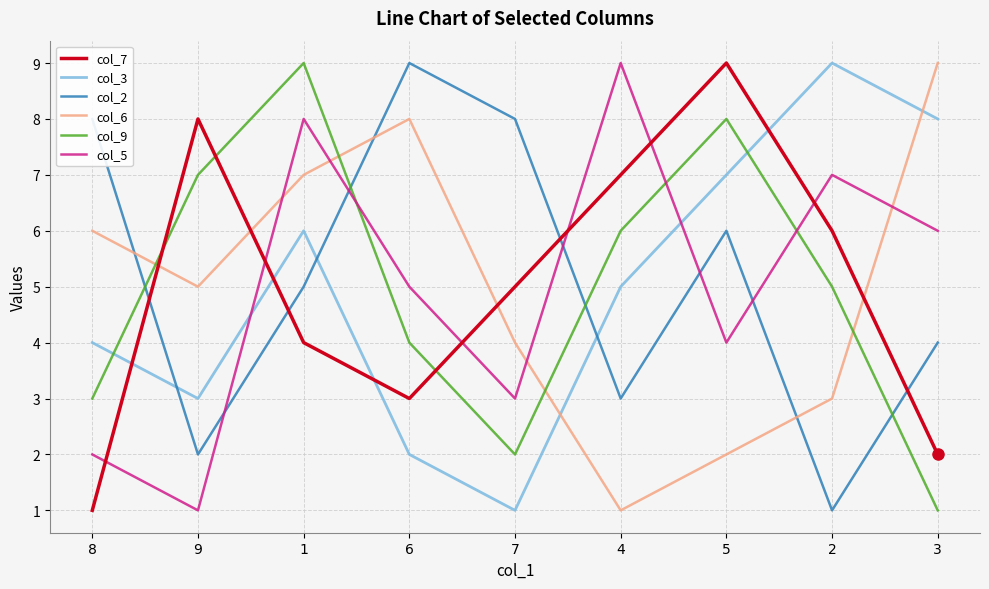

What is the sum of all col_7 values?

45